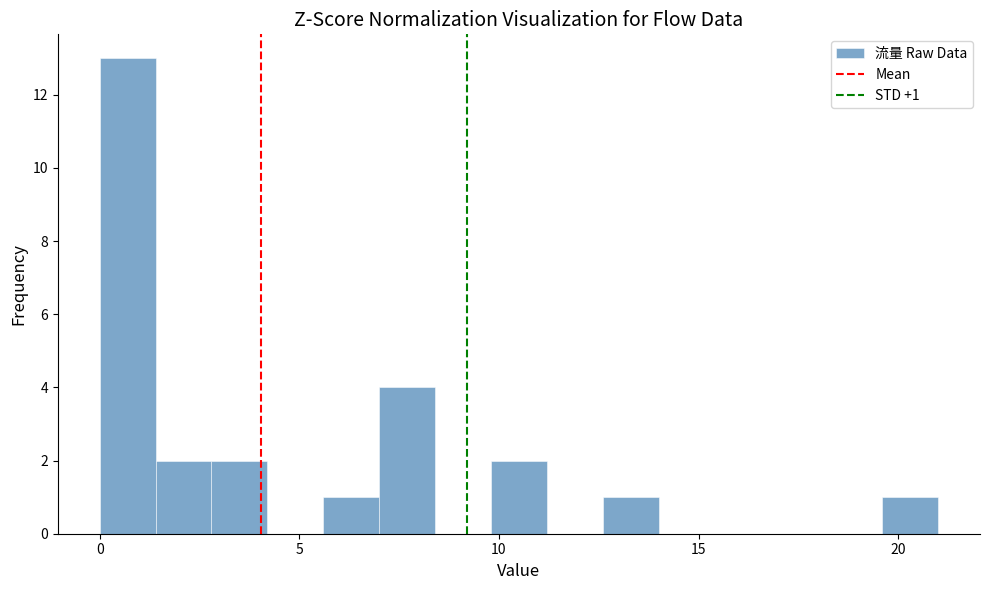

Read against the x-axis, roughly where is the centre of the tallest bar?

0.5